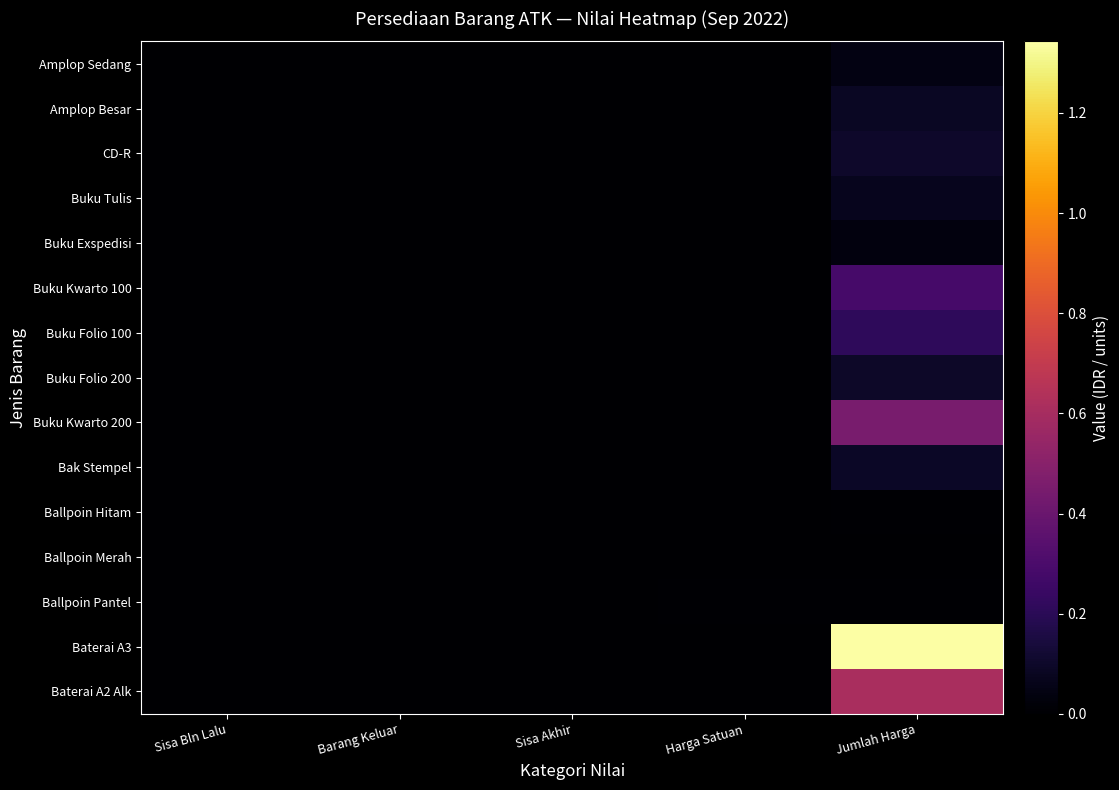

Rank the series at Harga Satuan from lowest to highest value.

Amplop Sedang, Amplop Besar, Ballpoin Merah, Ballpoin Hitam, Buku Tulis, CD-R, Buku Exspedisi, Bak Stempel, Baterai A3, Baterai A2 Alk, Buku Kwarto 100, Buku Folio 100, Buku Kwarto 200, Buku Folio 200, Ballpoin Pantel